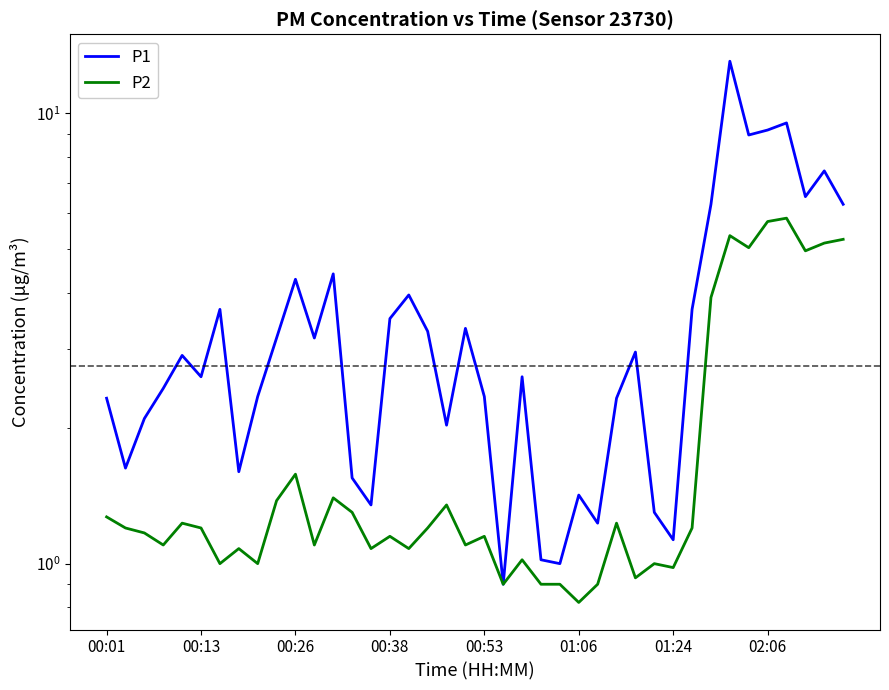

Rank the series by their average value, from lowest to highest.

P2, P1